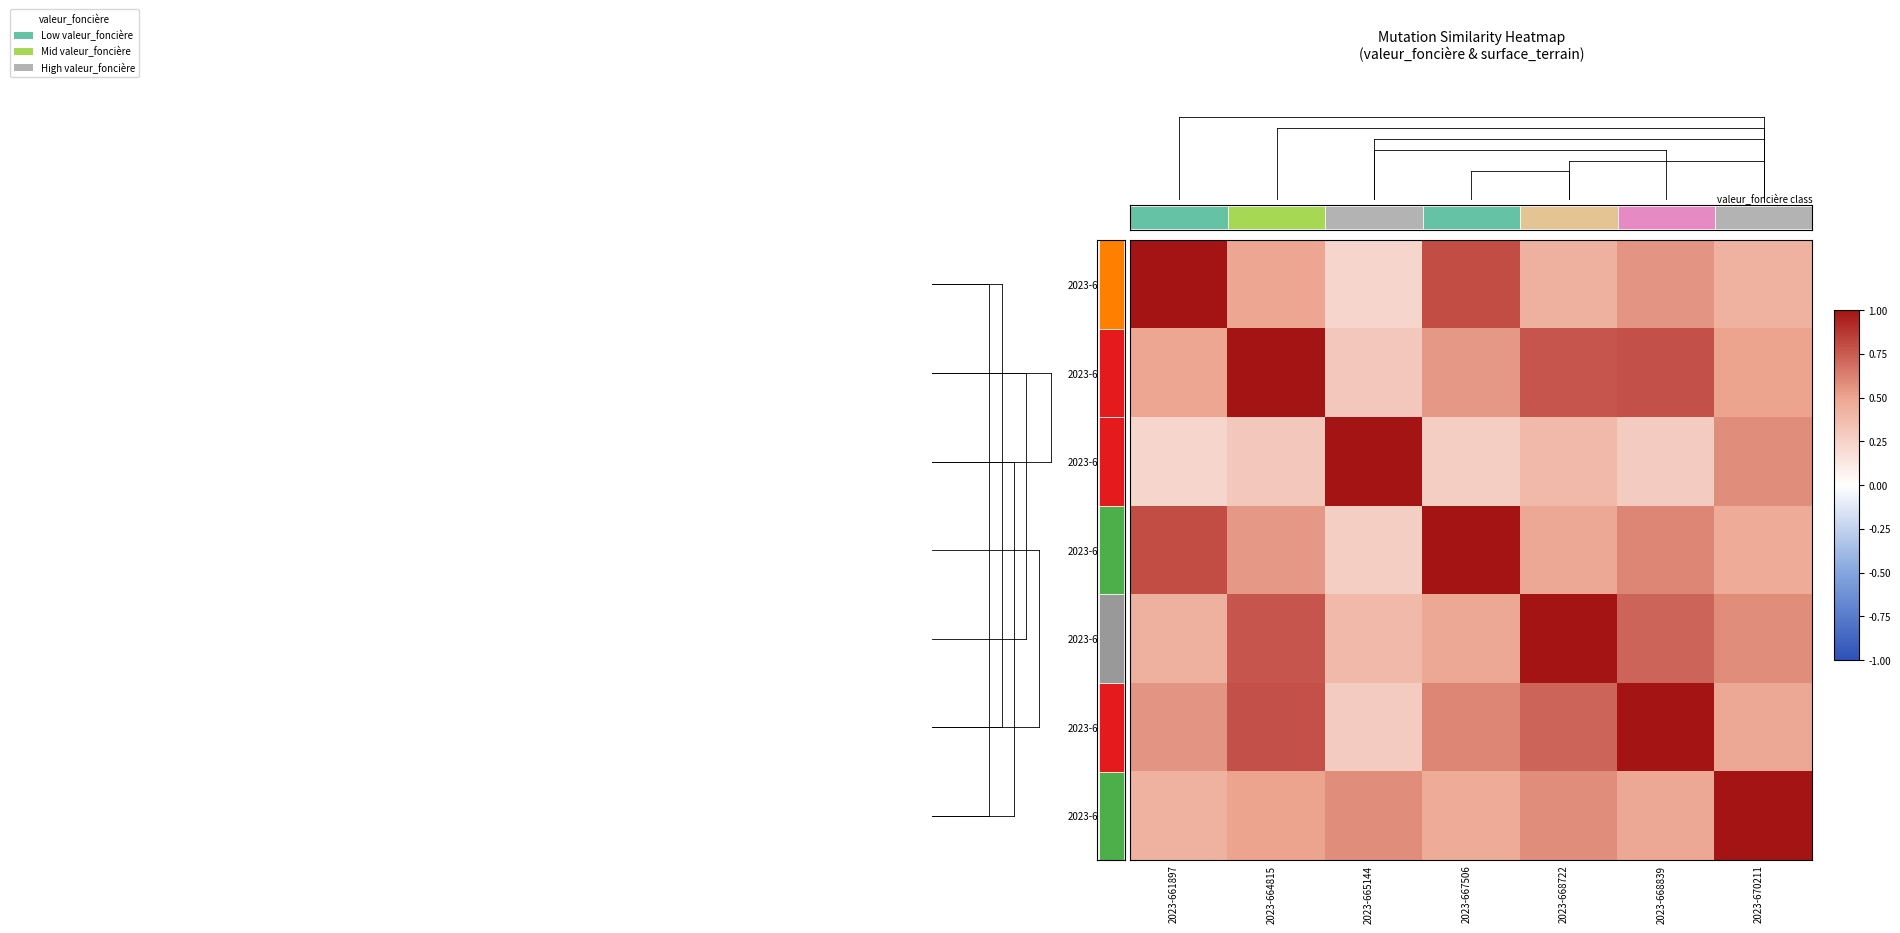

What is the total value across all series at 2023-668722?

4.4